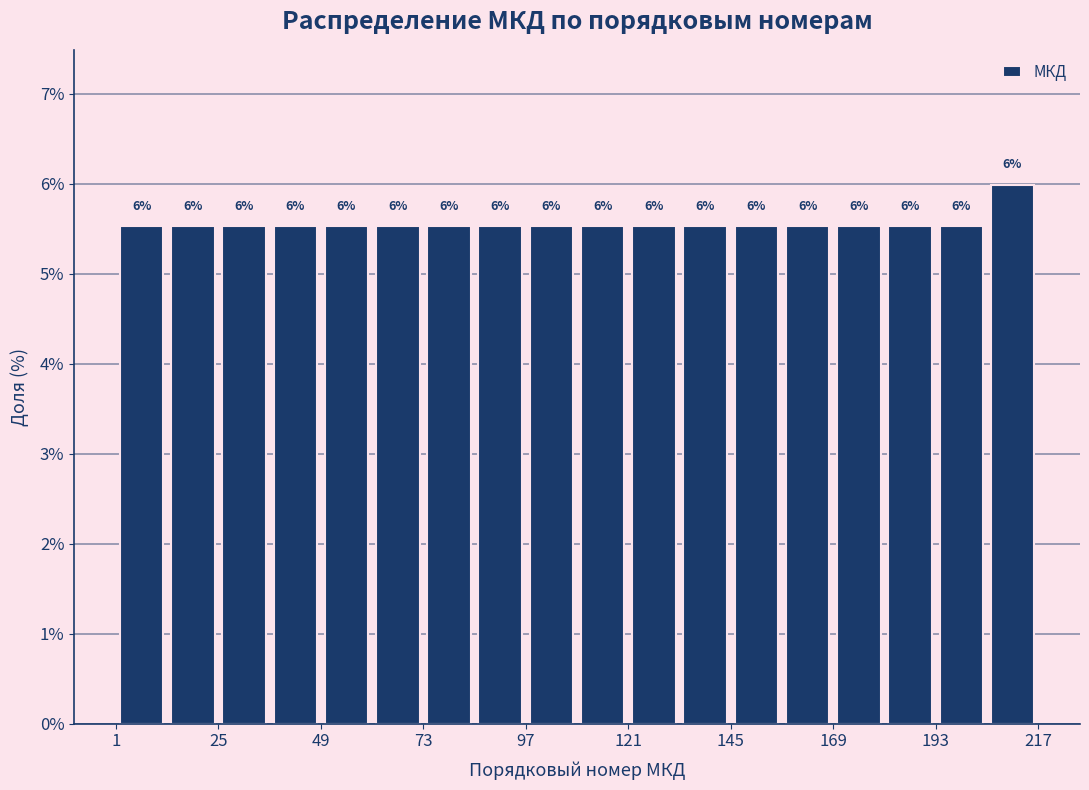

Around what value on the x-axis is the tallest bar? Give the approximate position of its centre, as read against the axis.

210